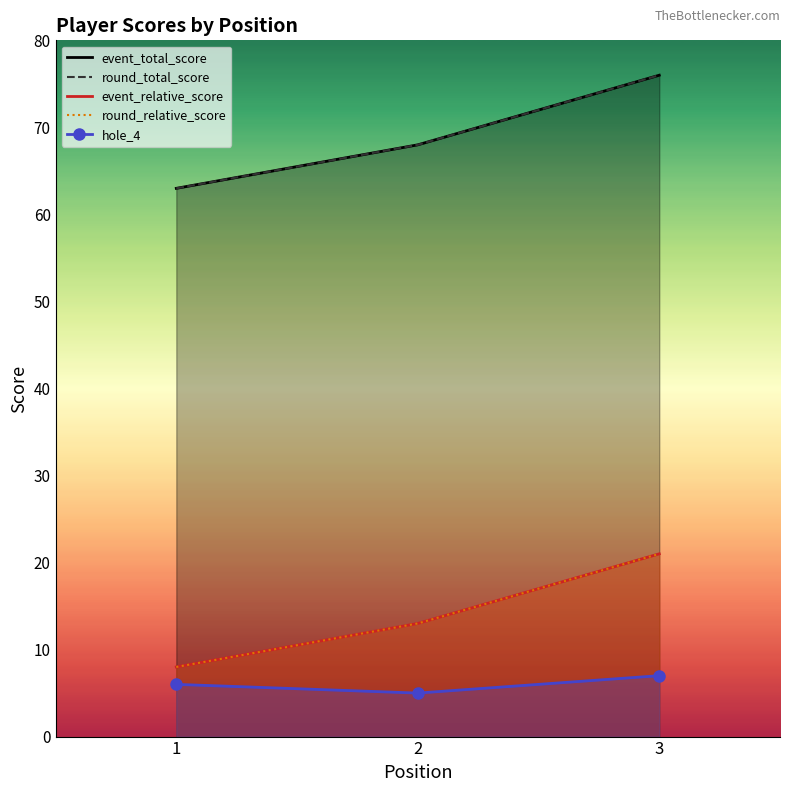

Count the round_total_score values in the range 63 to 76.

3